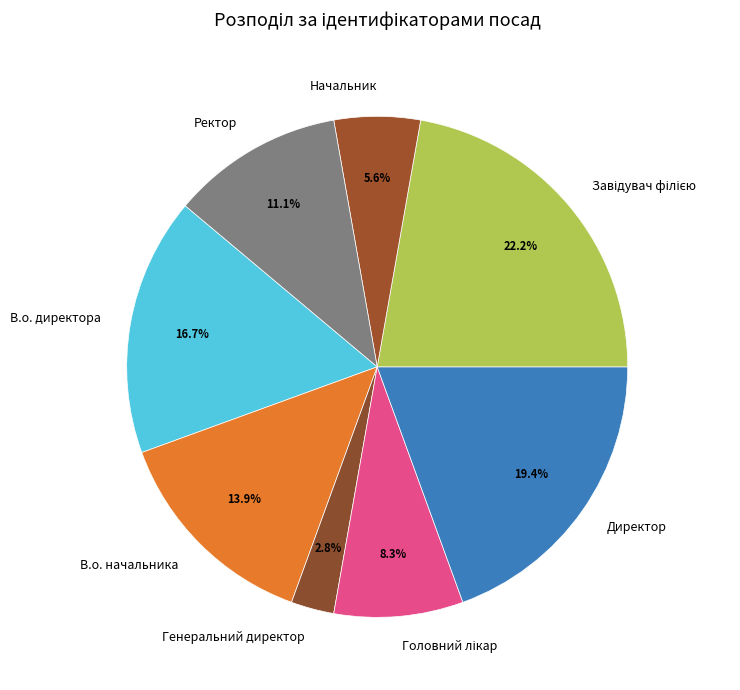

Is there a majority slice in this chart?

No